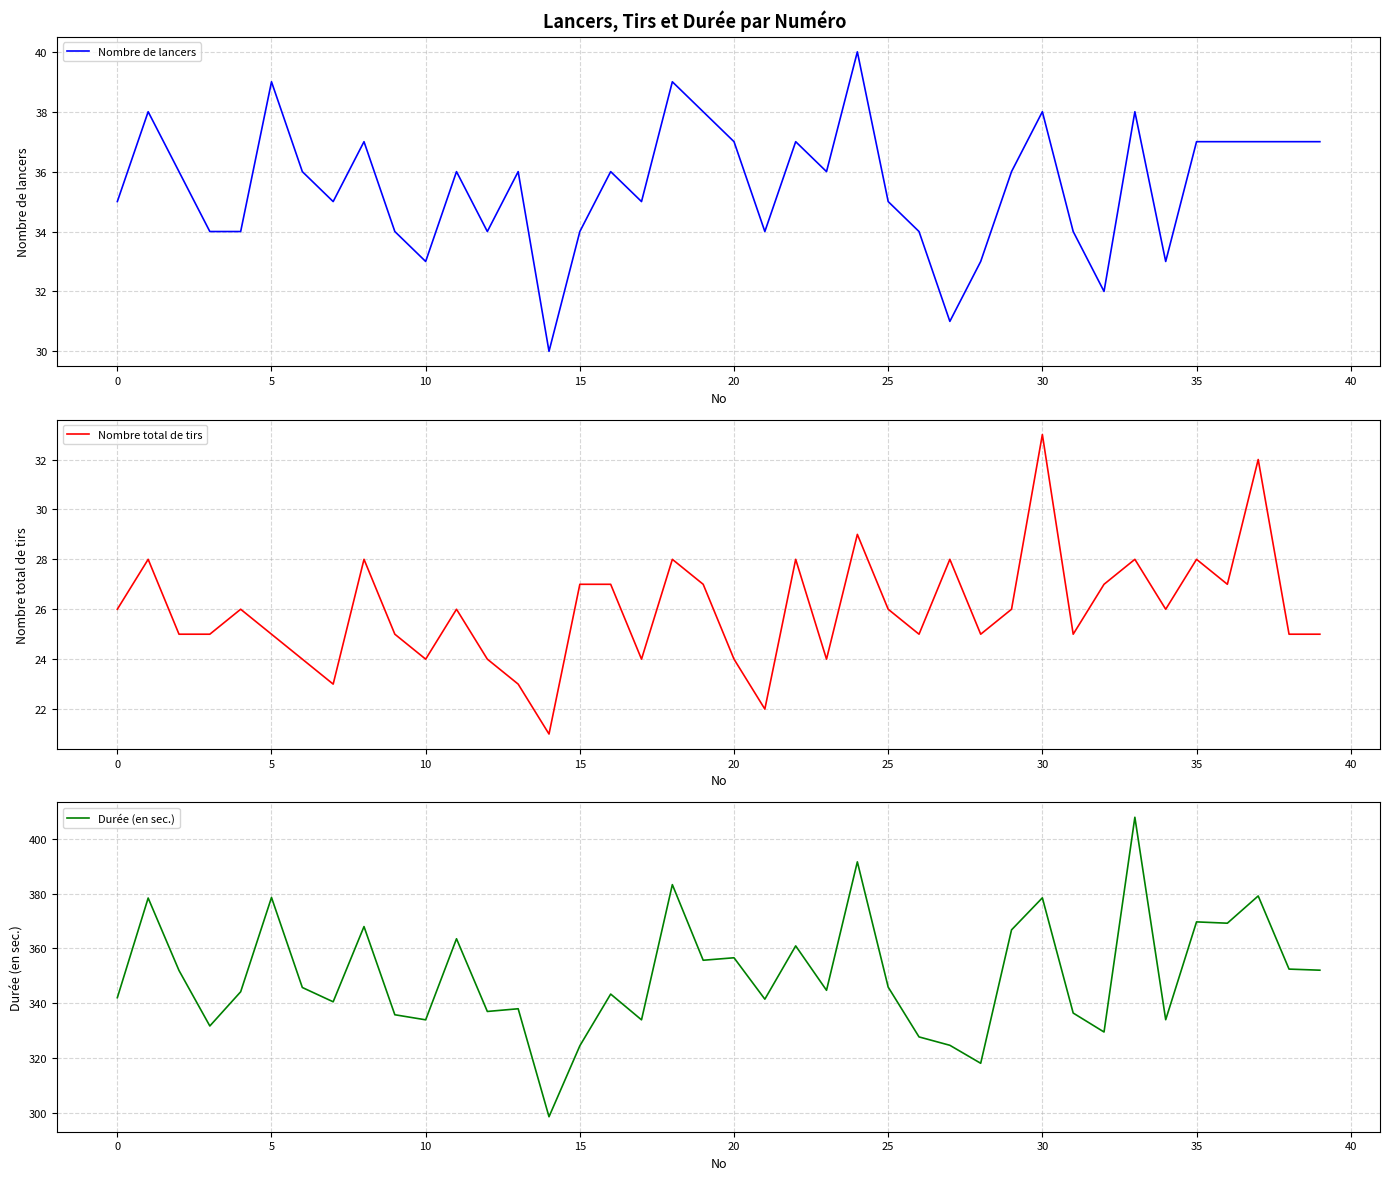

What is the label of the 28th point from the right?

12